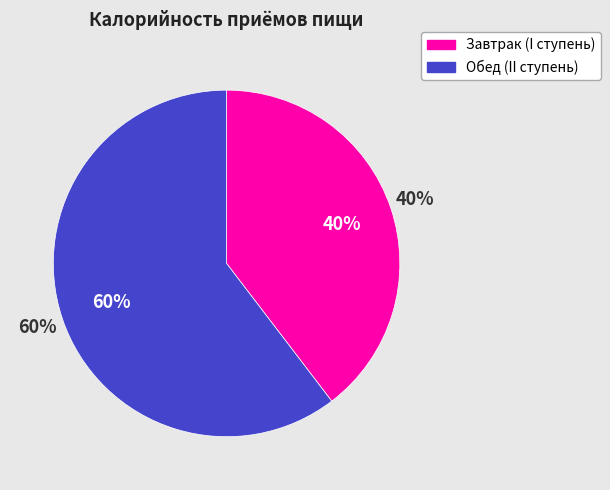

How many slices are in this pie chart?

2